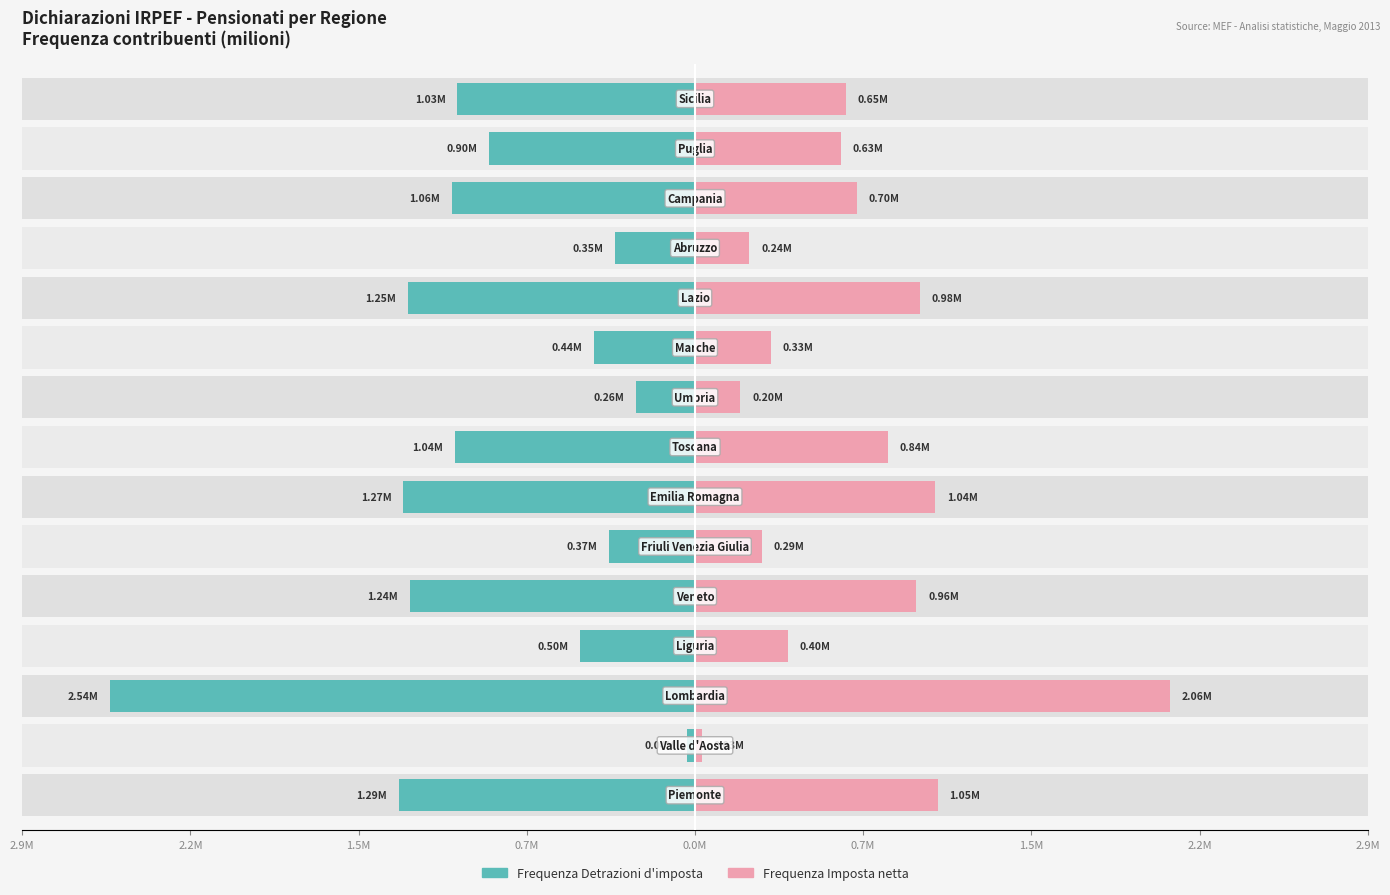

How many categories are shown in the chart?

15